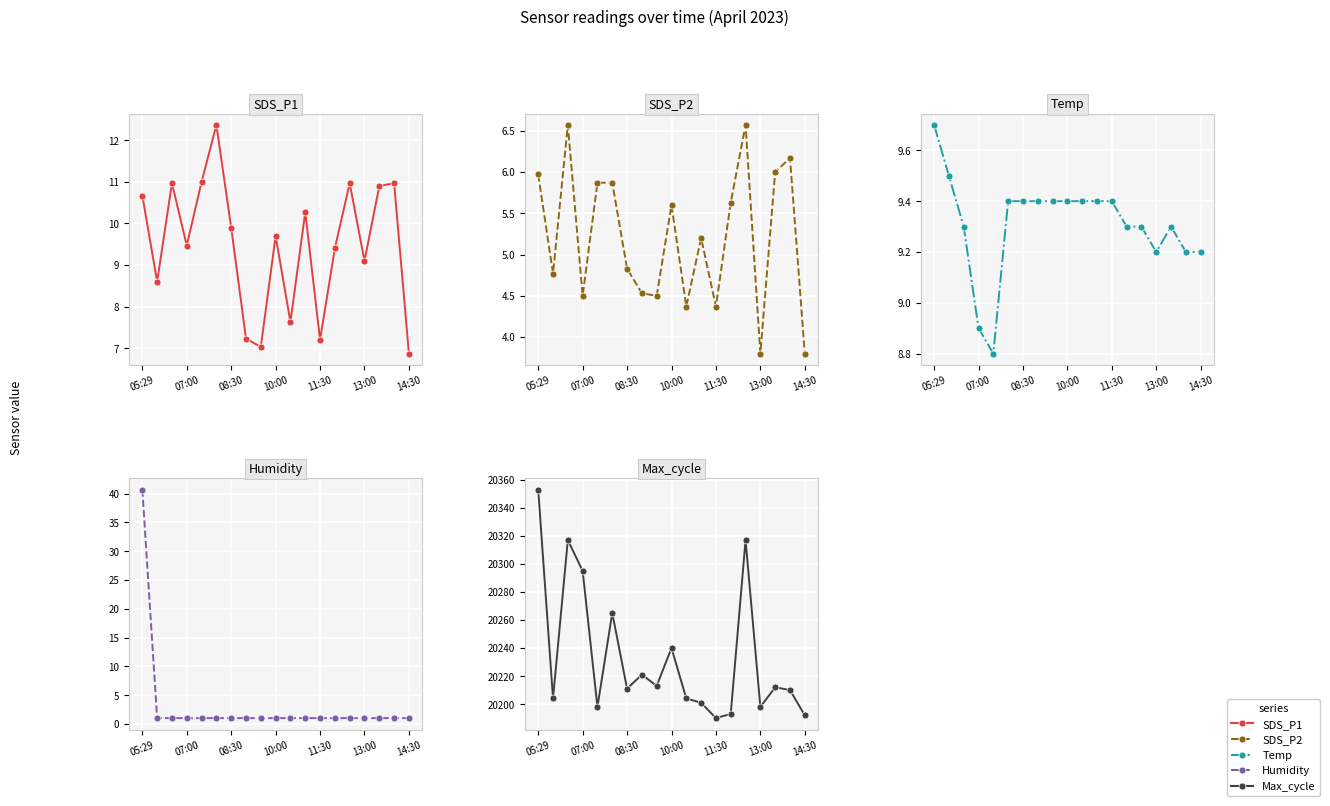

What is the total value across all series at 13:00?

20221.1